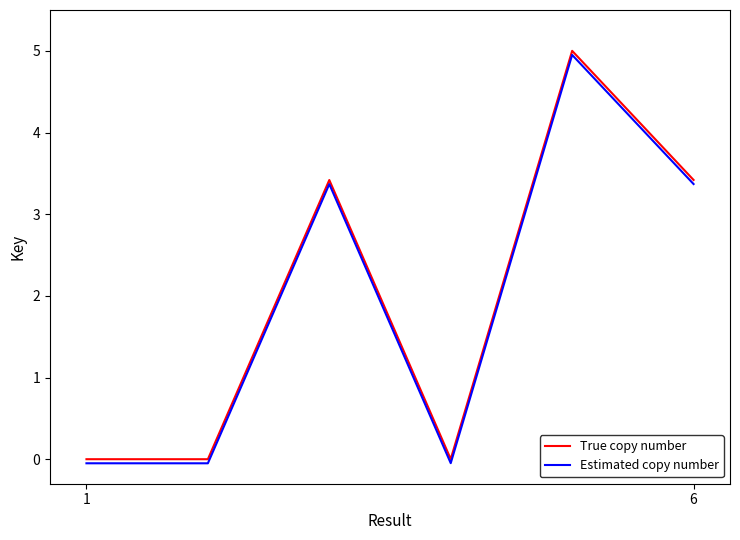

What is the maximum value for Estimated copy number?

5.0